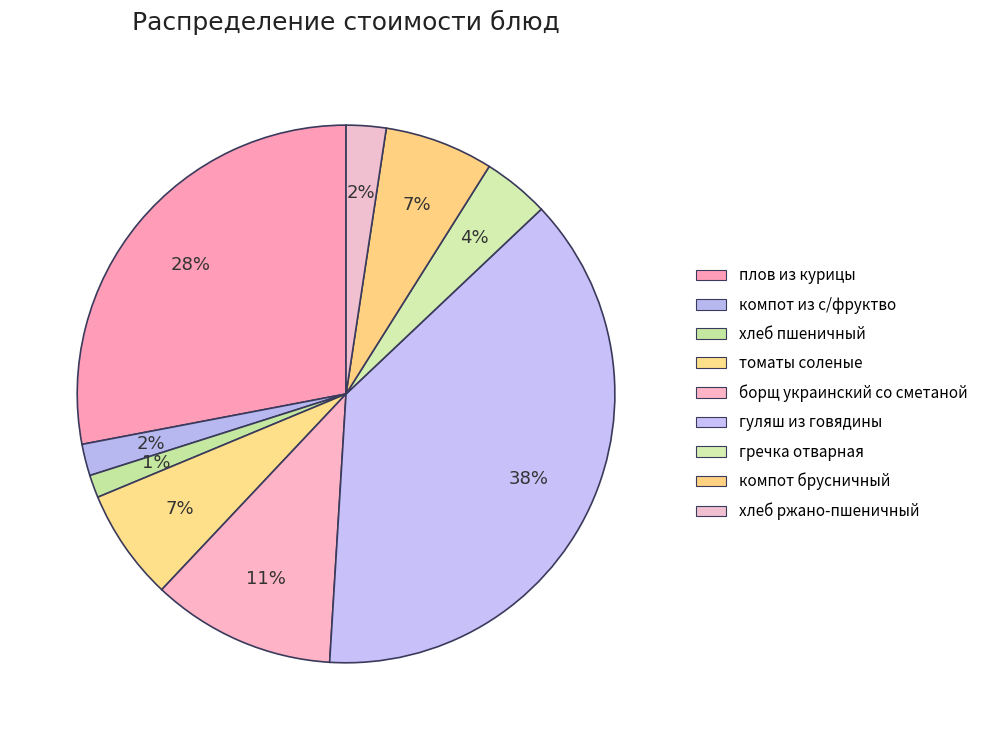

What is the smallest slice in the pie chart?

хлеб пшеничный